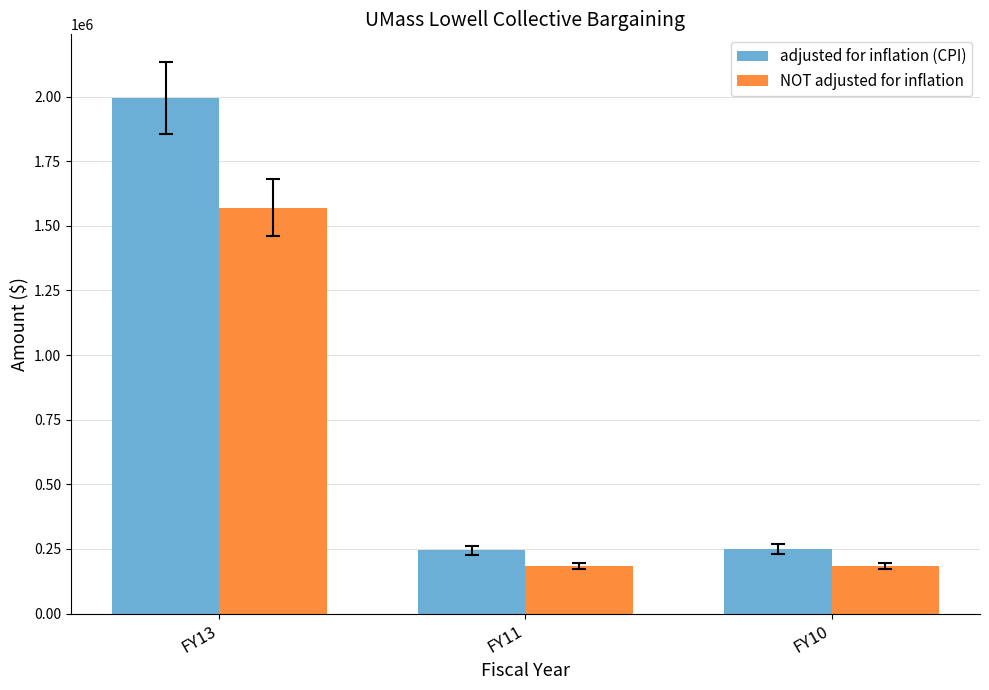

What is the value of the adjusted for inflation (CPI) bar at the 3rd from the left?

250074